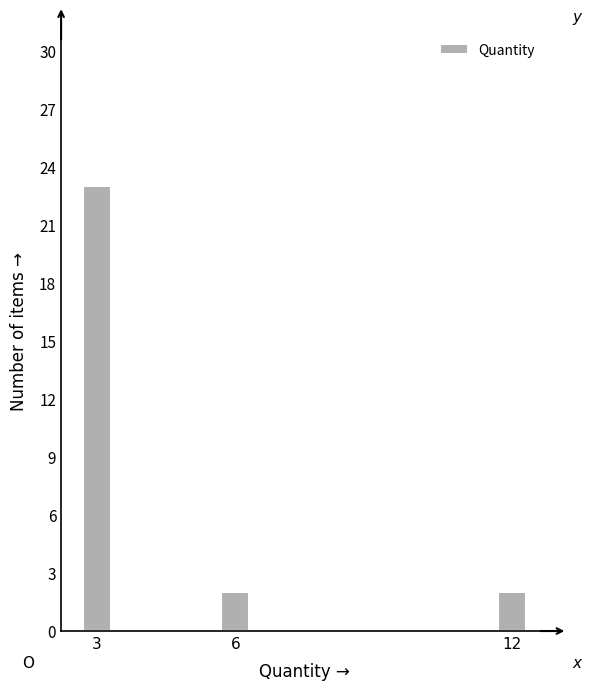

Reading right to left, transcribe all the data shown in this chart.

12=2	6=2	3=23